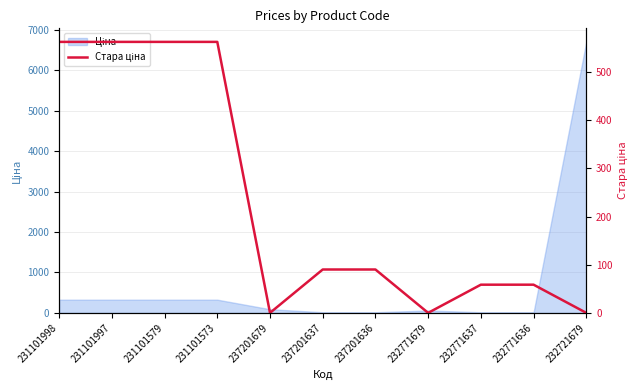

What is the difference between the second highest and second lowest values?

562.8